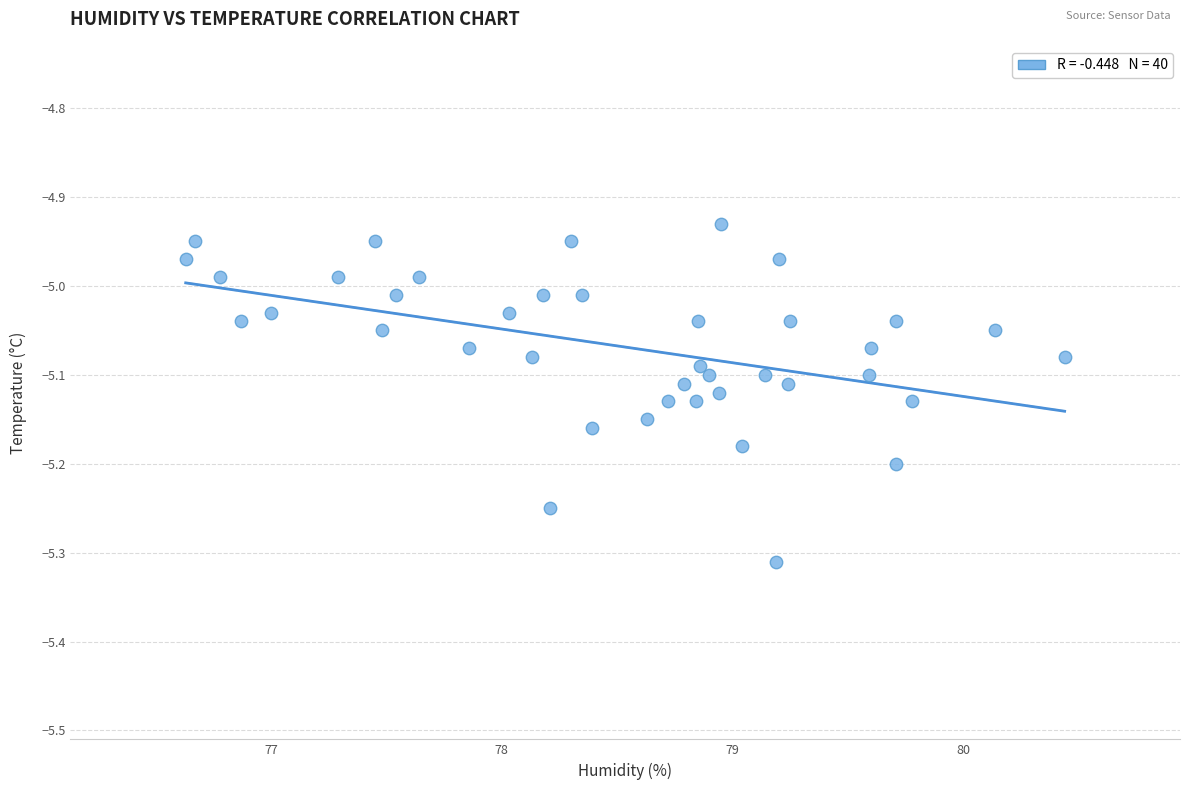

What is the range of Y values (max minus min)?

0.4